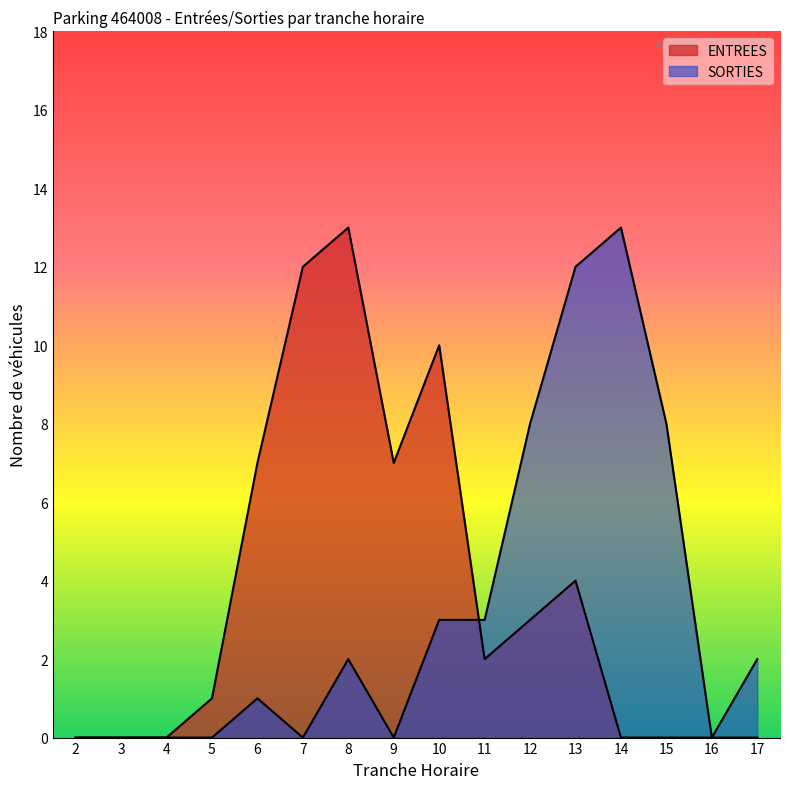

At 5, list the series in order from smallest to largest.

SORTIES, ENTREES